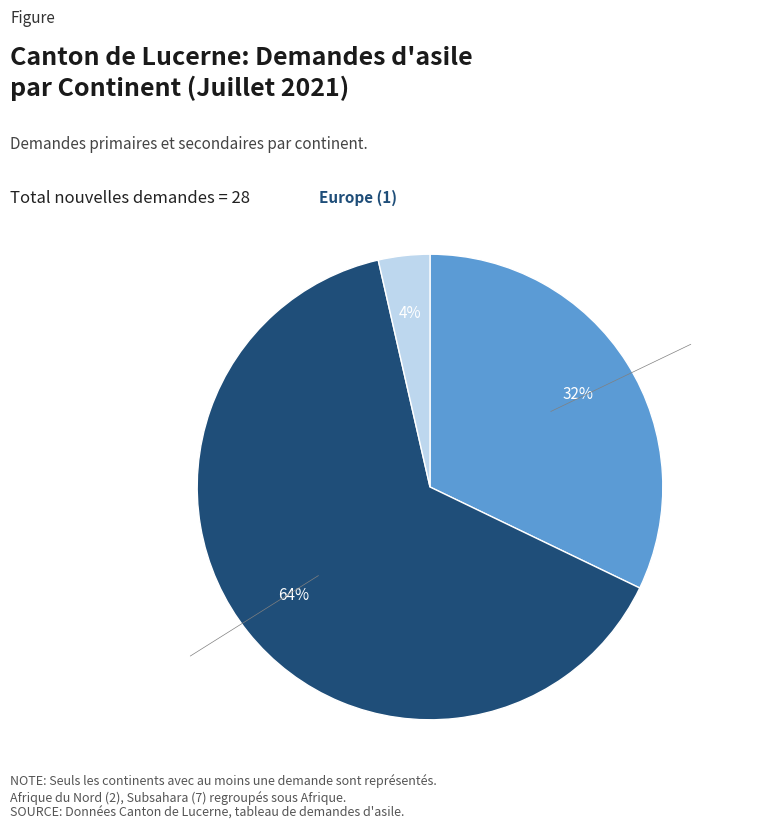

Combined, do Afrique and Europe account for over 50%?

No